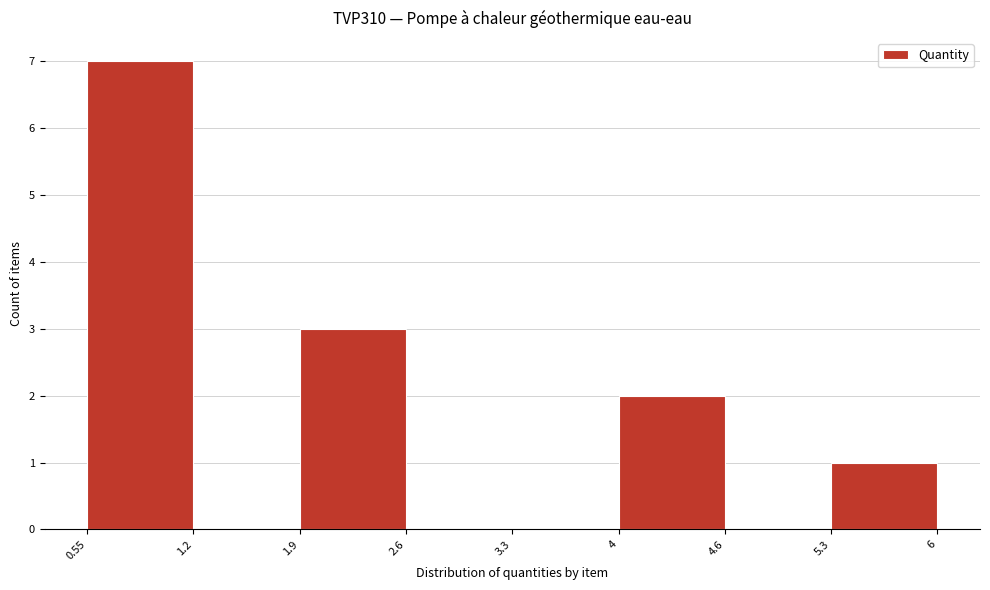

Reading left to right, transcribe this chart: for each bar, give the range it covers on the x-axis and its height. The values are not printed on the chart, so give them approximately, as read against the axis.

0.55 to 1.2: 7
1.2 to 1.9: 0
1.9 to 2.6: 3
2.6 to 3.3: 0
3.3 to 4: 0
4 to 4.6: 2
4.6 to 5.3: 0
5.3 to 6: 1